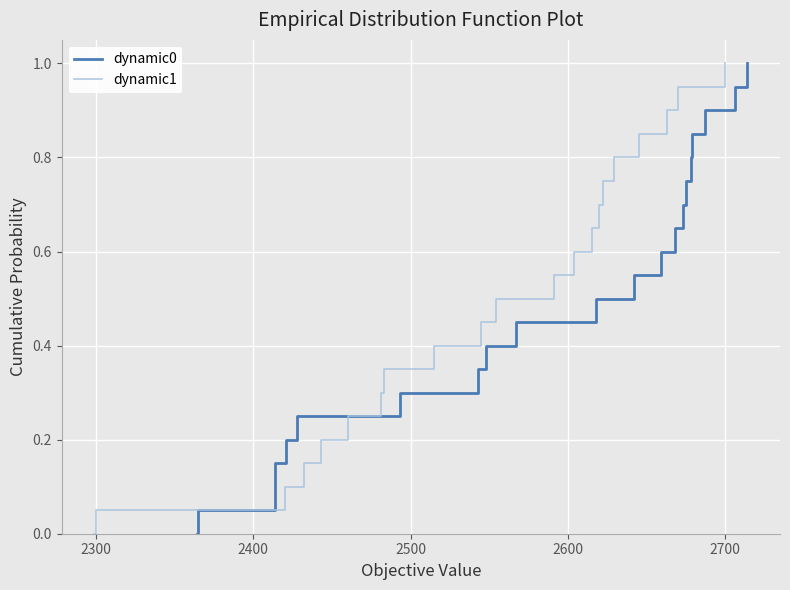

At how many categories does at least one series exceed 0?

20